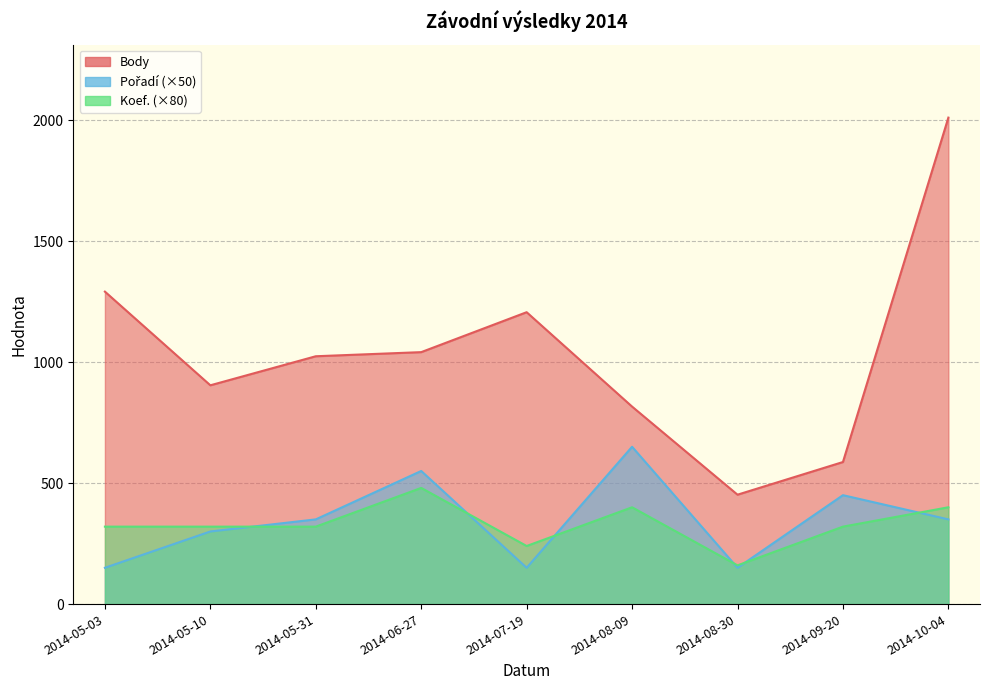

Where does the Koef. series first go above 320?

2014-06-27